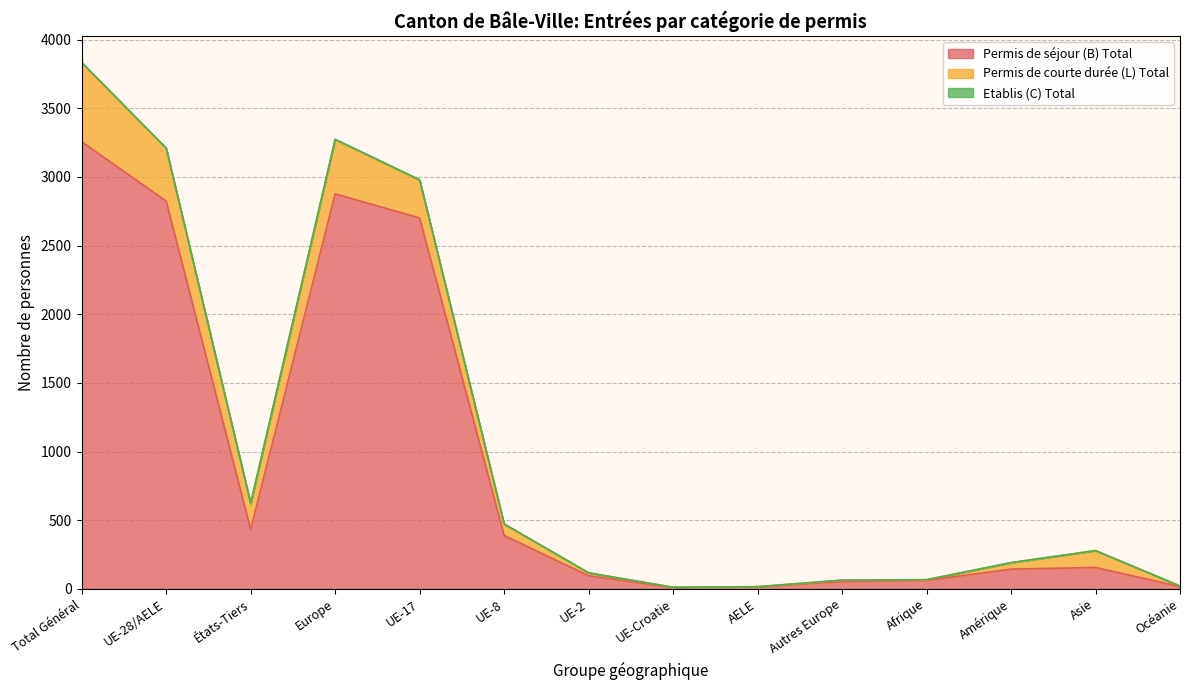

True or false: Permis de courte durée (L) Total has a value of 4 at Océanie.

True